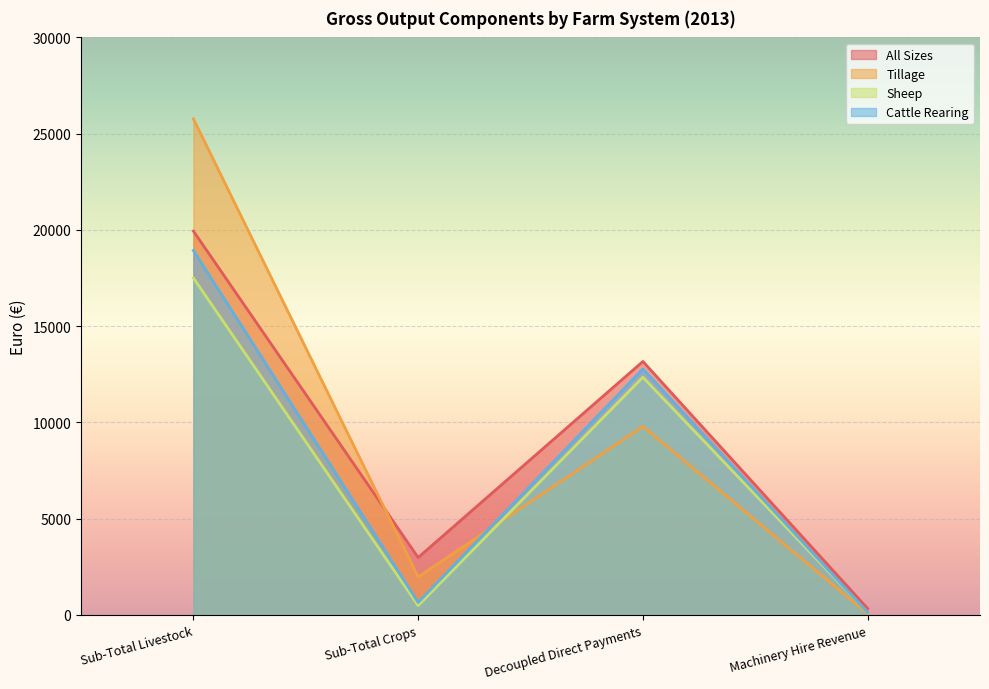

Reading right to left, list all the values displayed in this chart.

All Sizes: 336	13169	2983	19940
Tillage: 61	9794	1977	25769
Sheep: 135	12348	489	17505
Cattle Rearing: 127	12778	652	18932